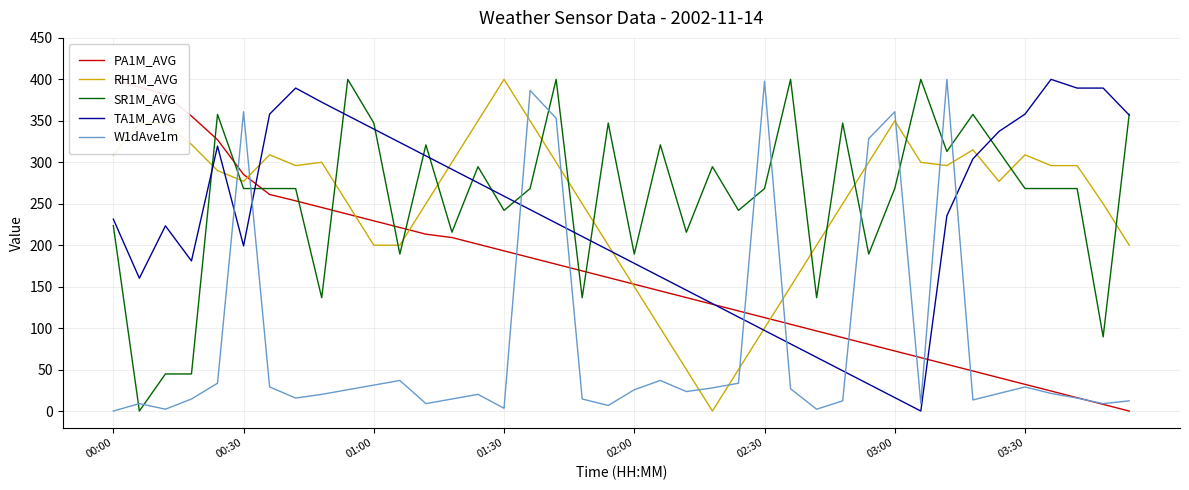

How many categories are shown in the chart?

40